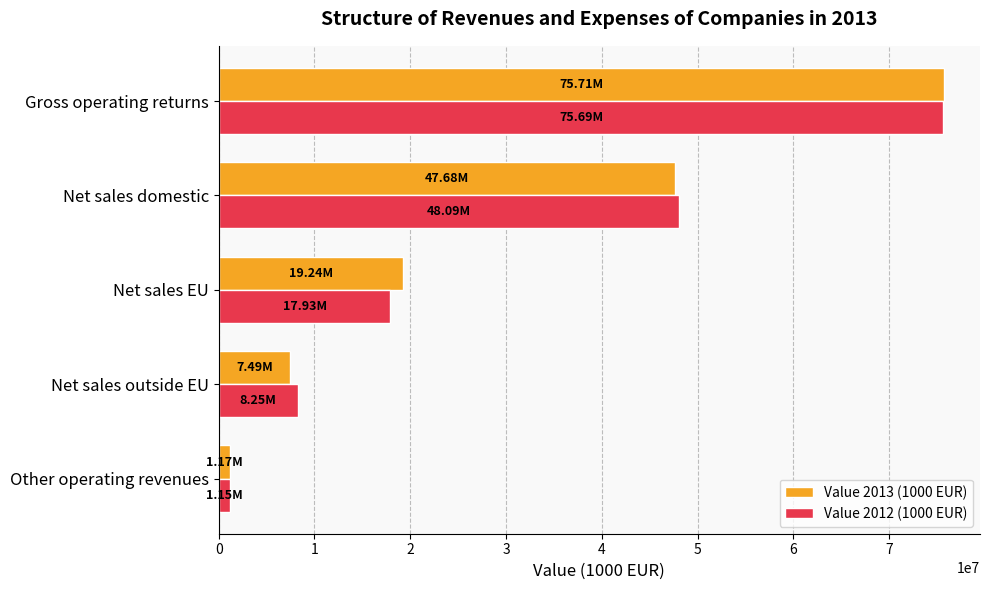

What is the spread (max minus min) of values at Net sales EU?

1305169.3